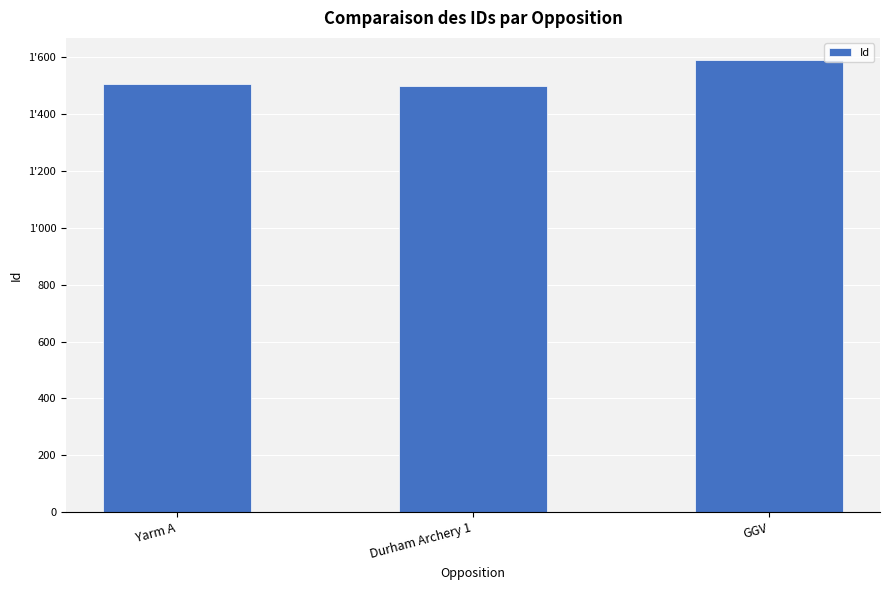

What is the label of the 2nd bar from the right?

Durham Archery 1